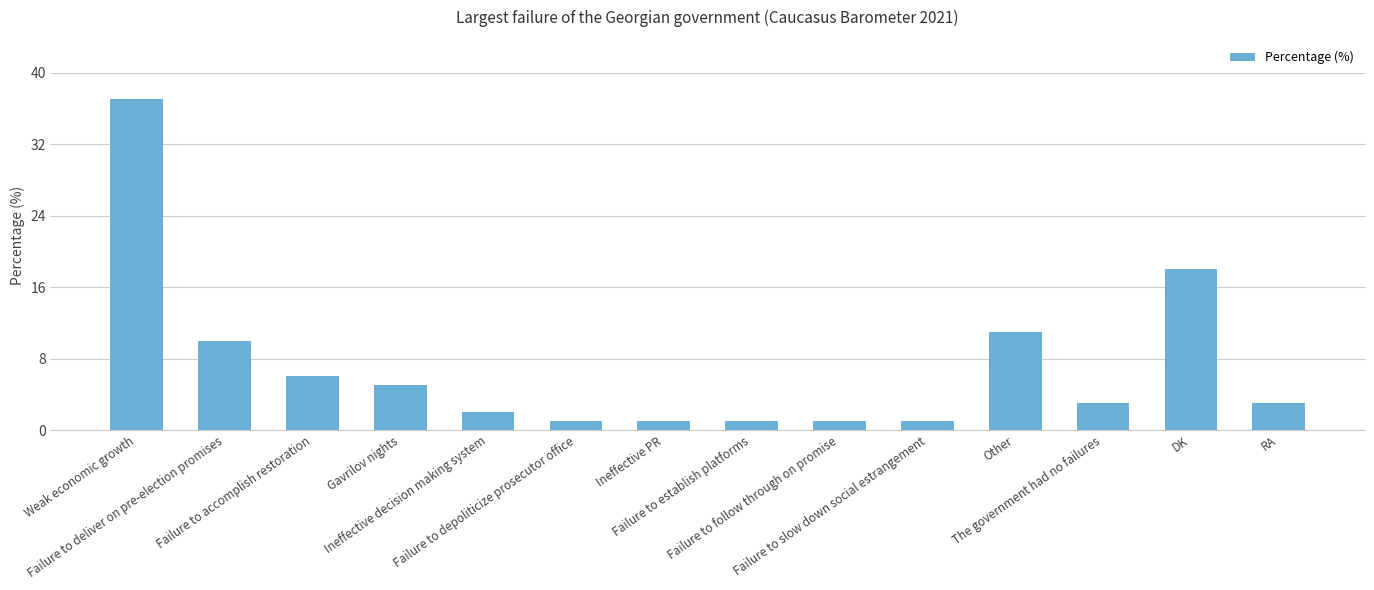

What is the average value?

7